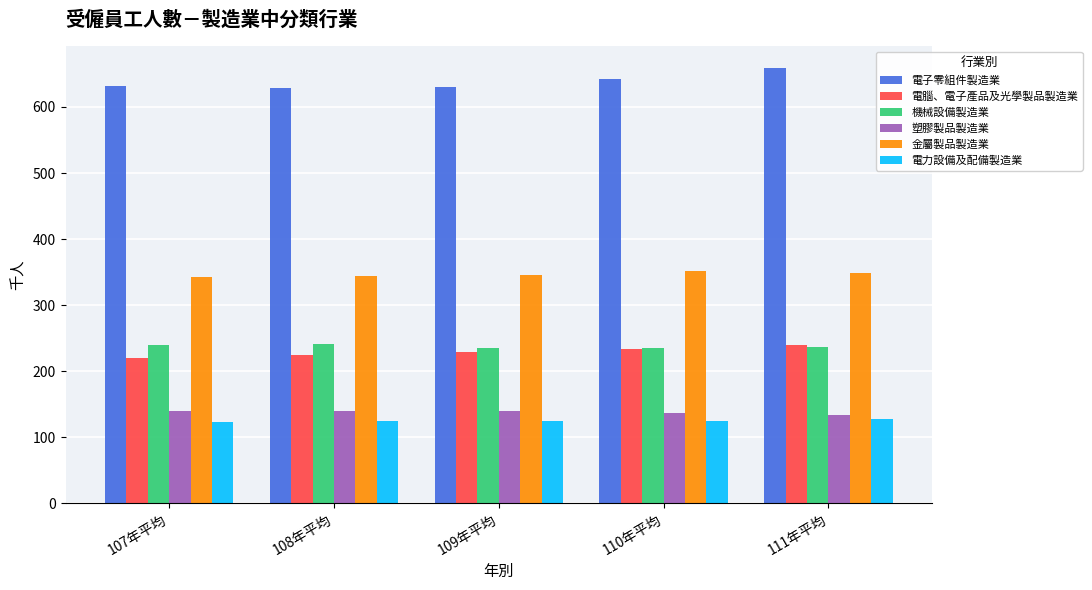

How many bars are there in total?

30